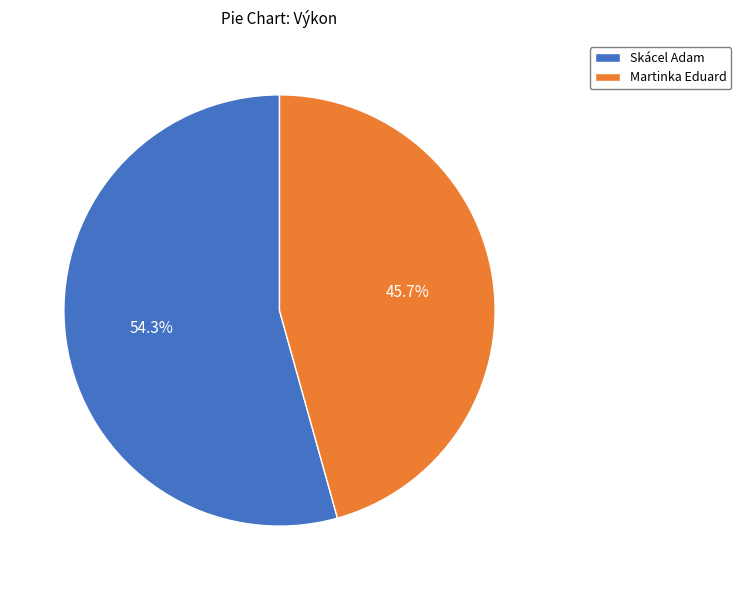

How many slices are in this pie chart?

2